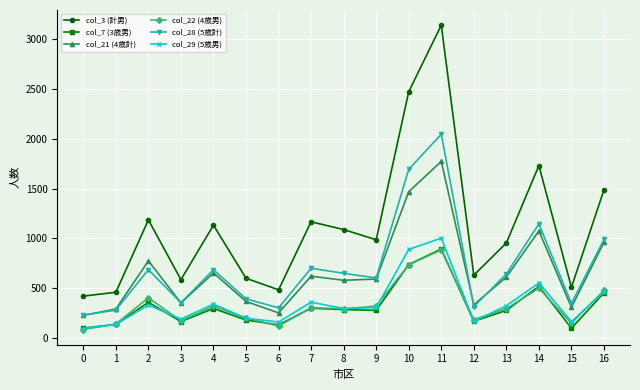

How many lines are shown in the chart?

6